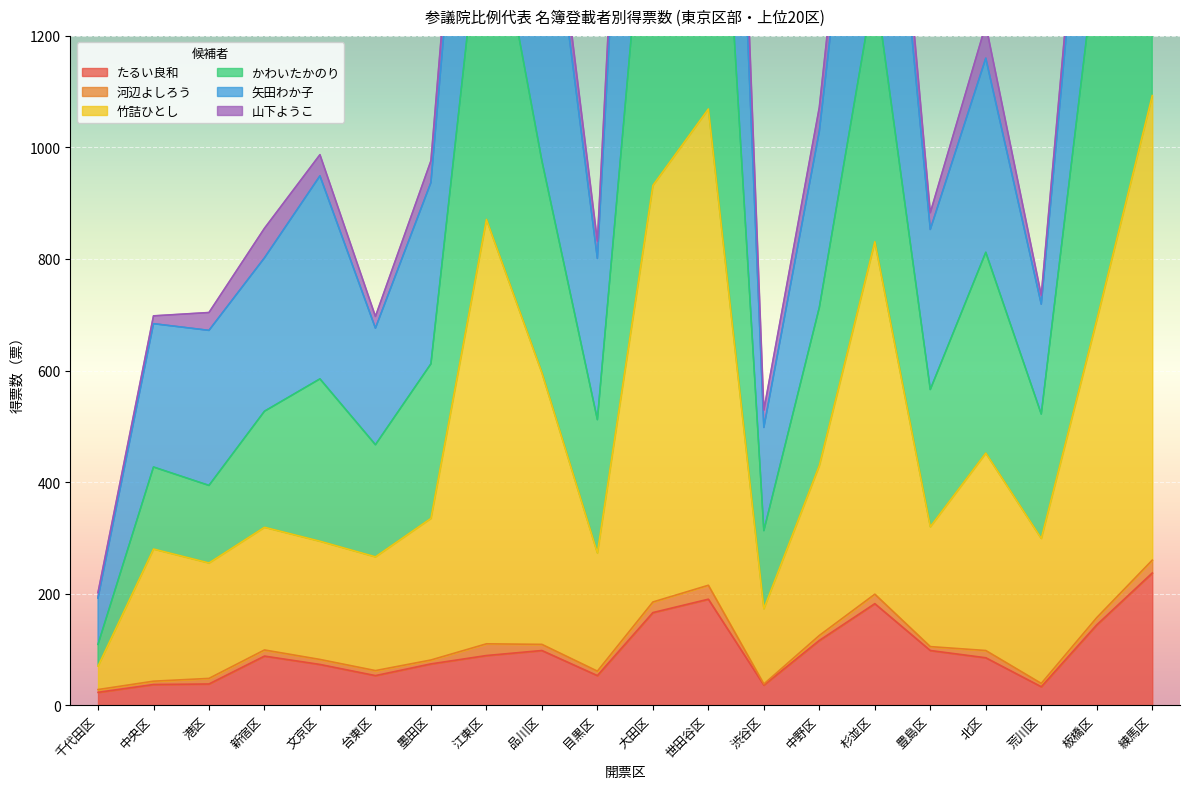

Is it true that たるい良和 equals 53 at 目黒区?

True